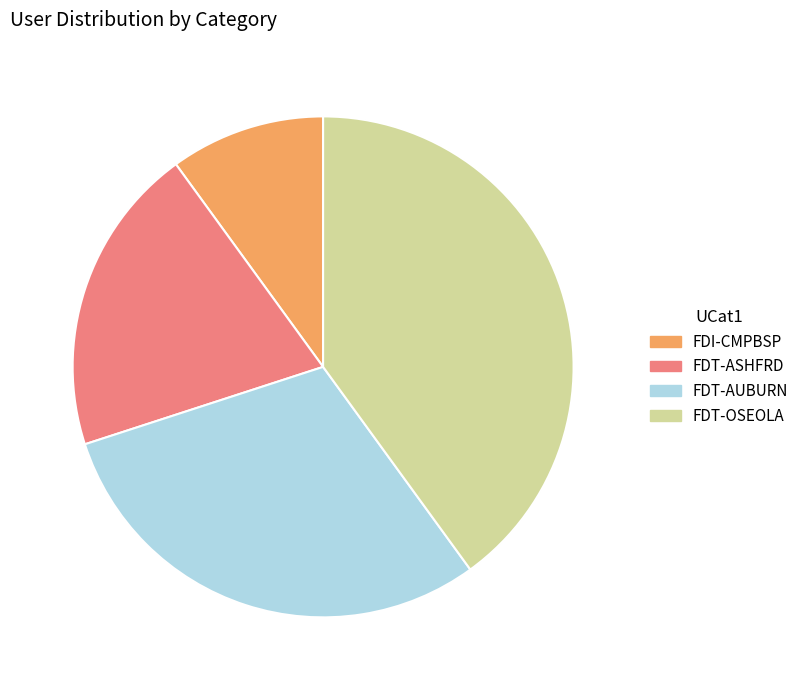

Is there a majority slice in this chart?

No